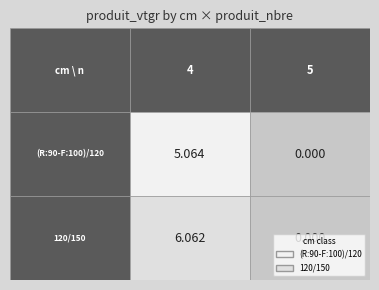

Reading left to right, what are all the values shown in this chart?

(R:90-F:100)/120: 4=5.1	5=0.0
120/150: 4=6.1	5=0.0